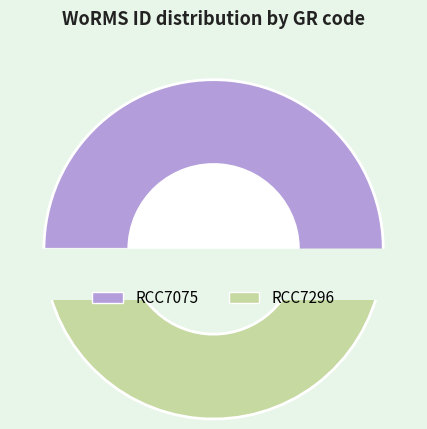

What is the change in value from RCC7075 to RCC7296?

-19235